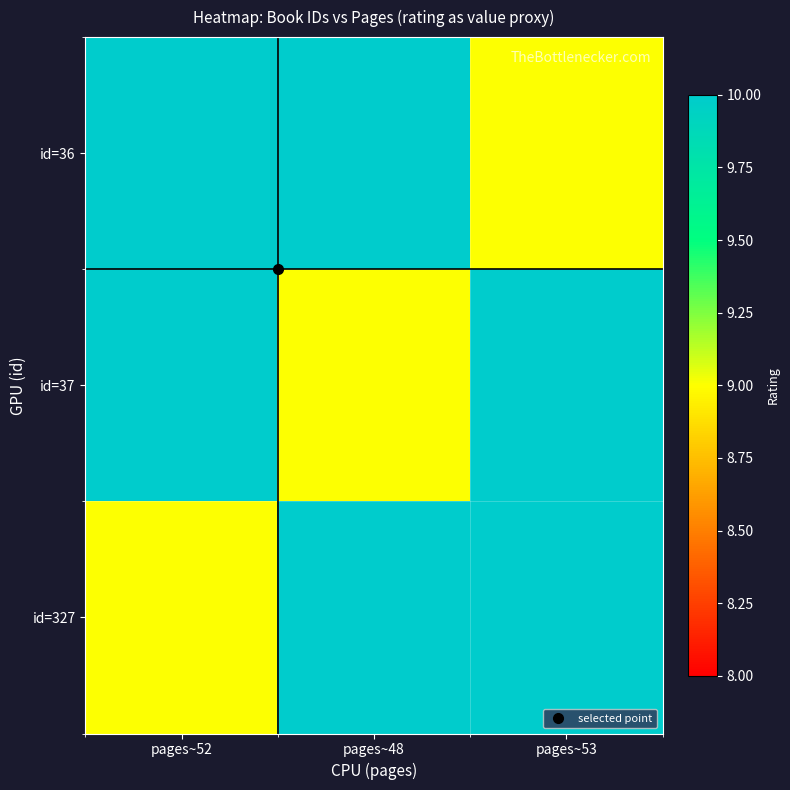

Reading left to right, list all the values displayed in this chart.

id=36: pages~52=10	pages~48=10	pages~53=9
id=37: pages~52=10	pages~48=9	pages~53=10
id=327: pages~52=9	pages~48=10	pages~53=10